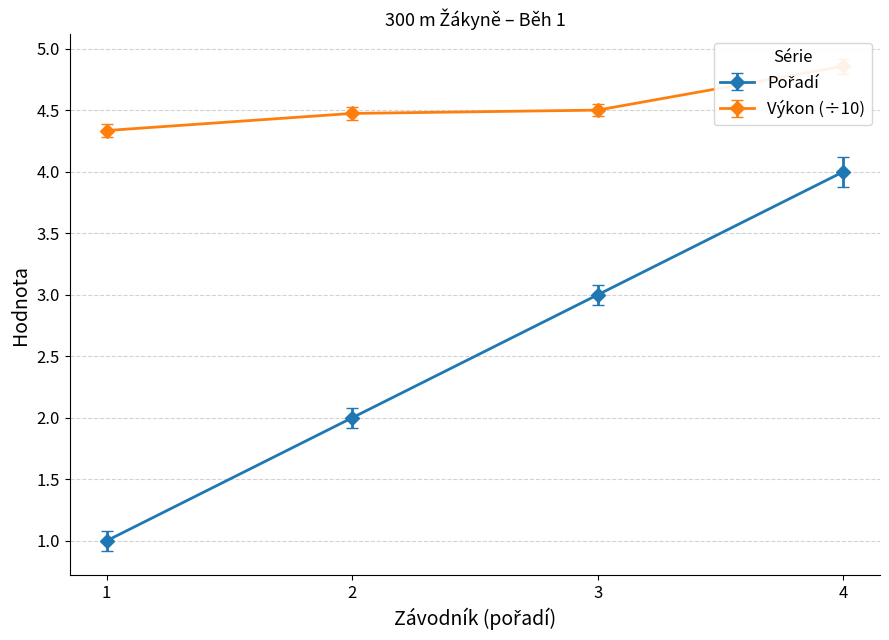

Rank the series by their maximum value, from highest to lowest.

Výkon, Pořadí